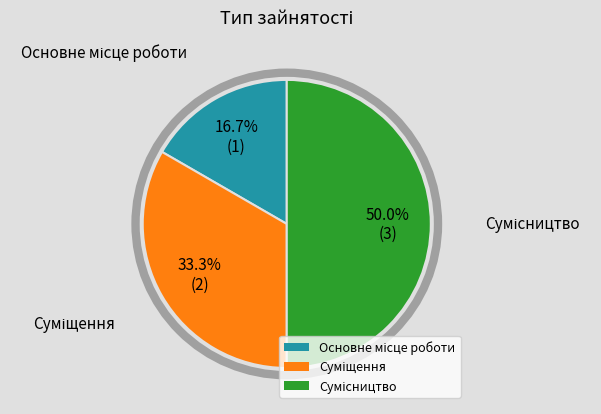

Is Суміщення the majority of the pie?

No